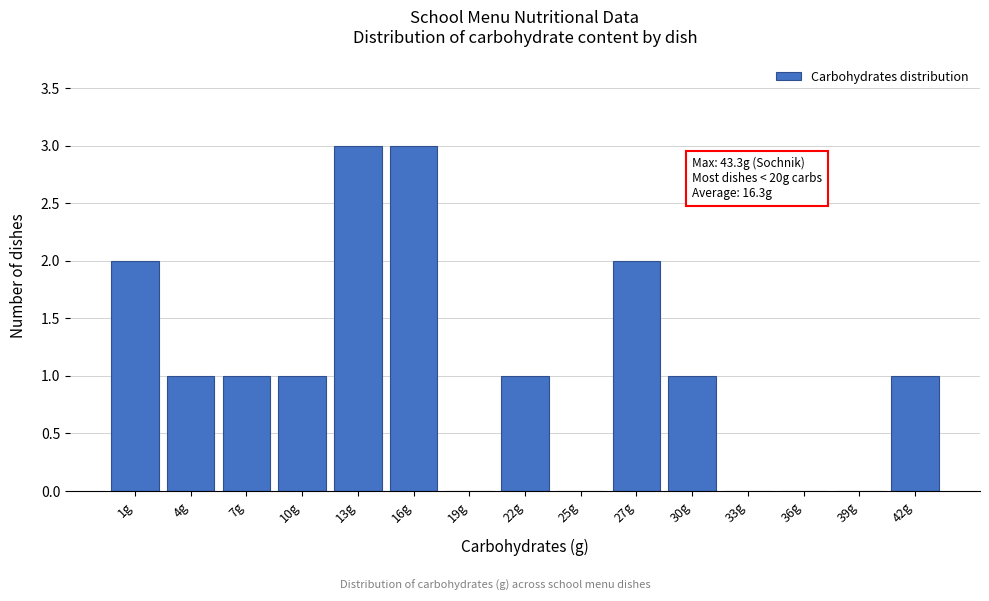

Reading left to right, extract all data points from this chart.

1g=2	4g=1	7g=1	10g=1	13g=3	16g=3	19g=0	22g=1	25g=0	27g=2	30g=1	33g=0	36g=0	39g=0	42g=1